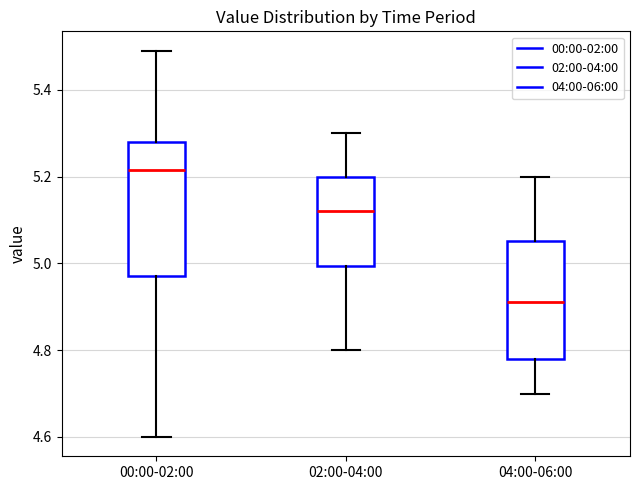

Which box's median line is the lowest?

04:00-06:00